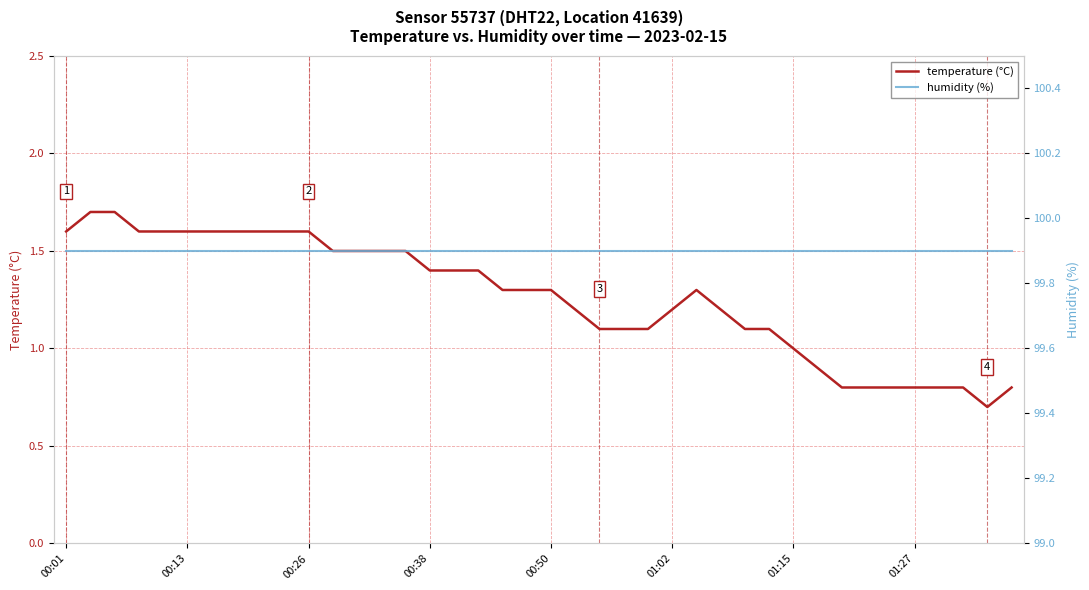

What is the label of the 27th point from the right?

13